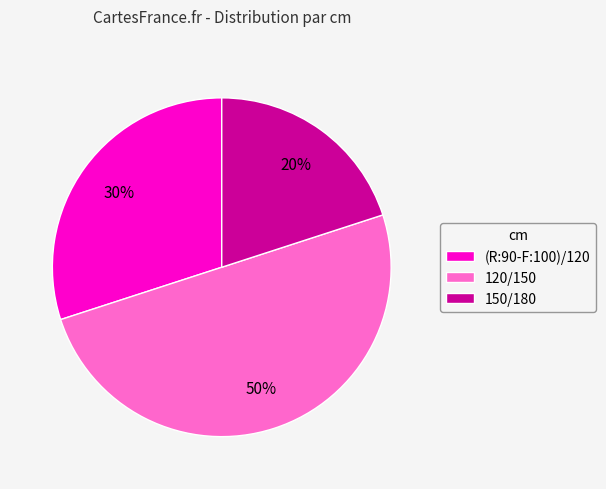

Does (R:90-F:100)/120 represent more than half of the total?

No